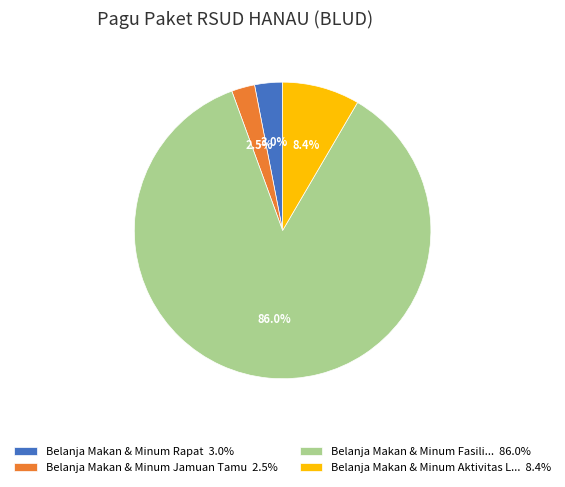

What portion of the pie excludes Belanja Makan & Minum Jamuan Tamu 2.5%?

97.5%